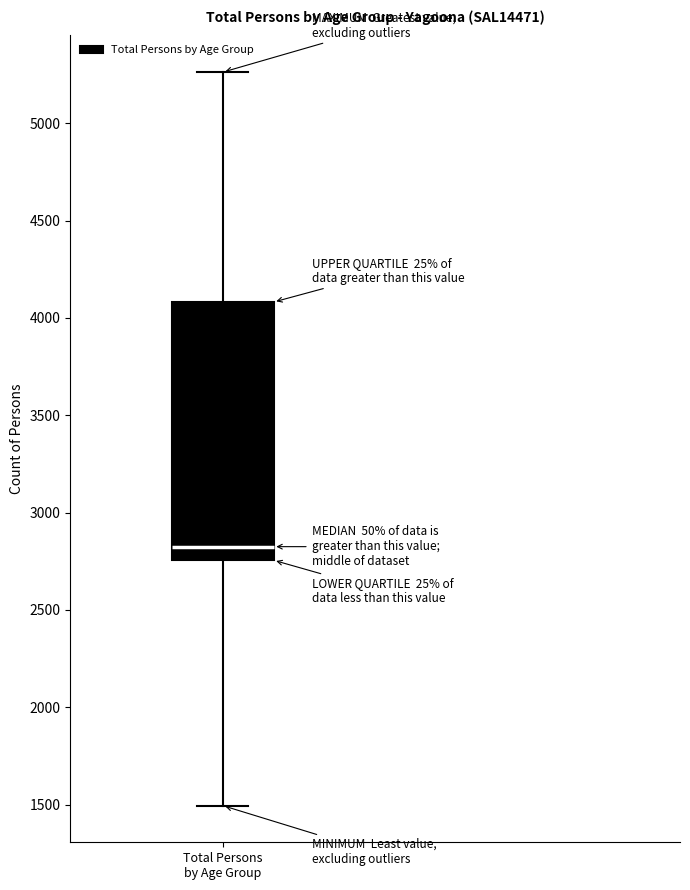

Where is the upper edge of the box for Total Persons by Age Group on the y-axis? The values are not printed on the chart, so give them approximately, as read against the axis.

4100